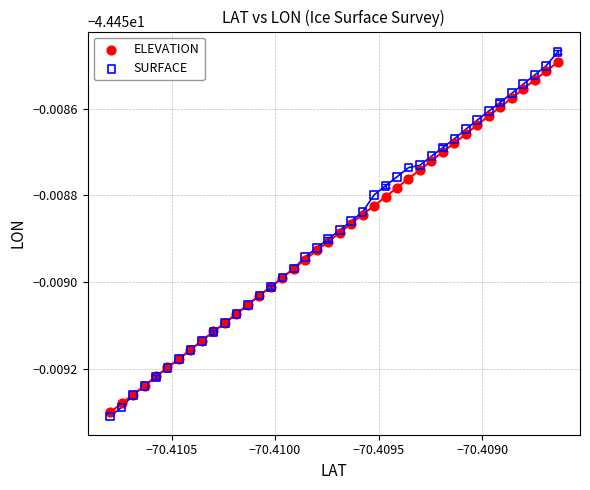

What are all the series names shown in the legend?

ELEVATION, SURFACE